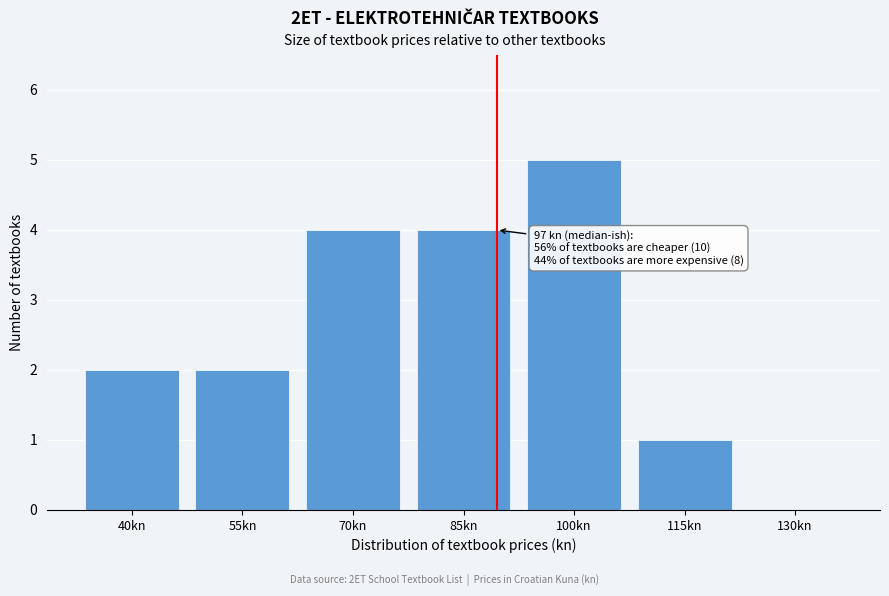

Reading left to right, list all the values displayed in this chart.

40kn=2	55kn=2	70kn=4	85kn=4	100kn=5	115kn=1	130kn=0